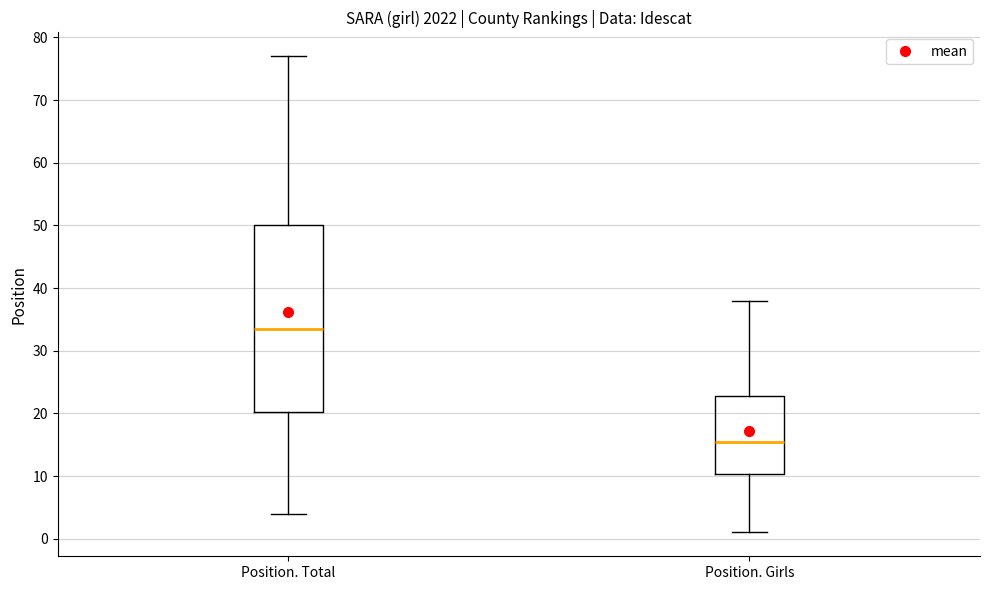

Reading left to right, read every box against the y-axis: the position of its median line, the range the box covers, and the ends of its whiskers. The values are not printed on the chart, so give them approximately, as read against the axis.

Position. Total: median 34, box 20 to 50, whiskers 4 to 77
Position. Girls: median 16, box 10 to 23, whiskers 1 to 38